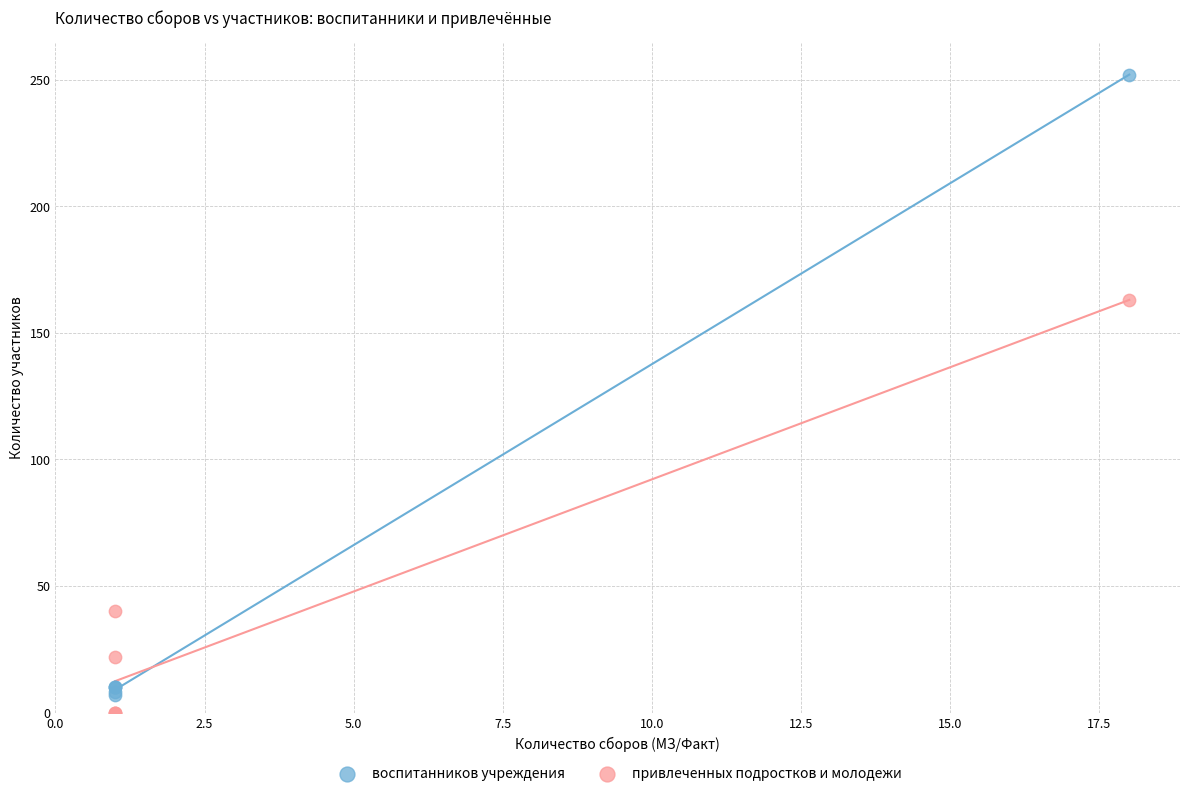

Which series has the widest spread of Y values?

воспитанников учреждения